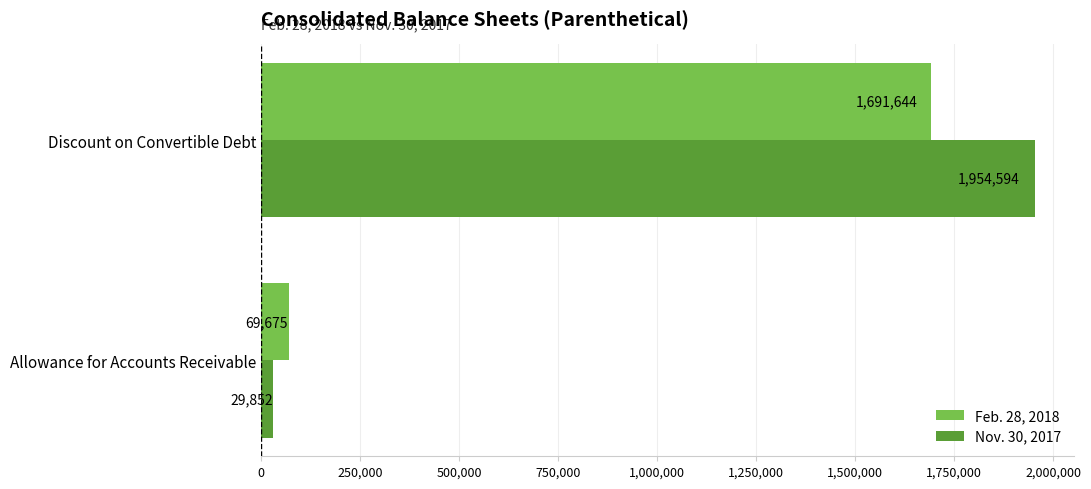

True or false: Nov. 30, 2017 has a value of 29852 at Allowance for Accounts Receivable.

True